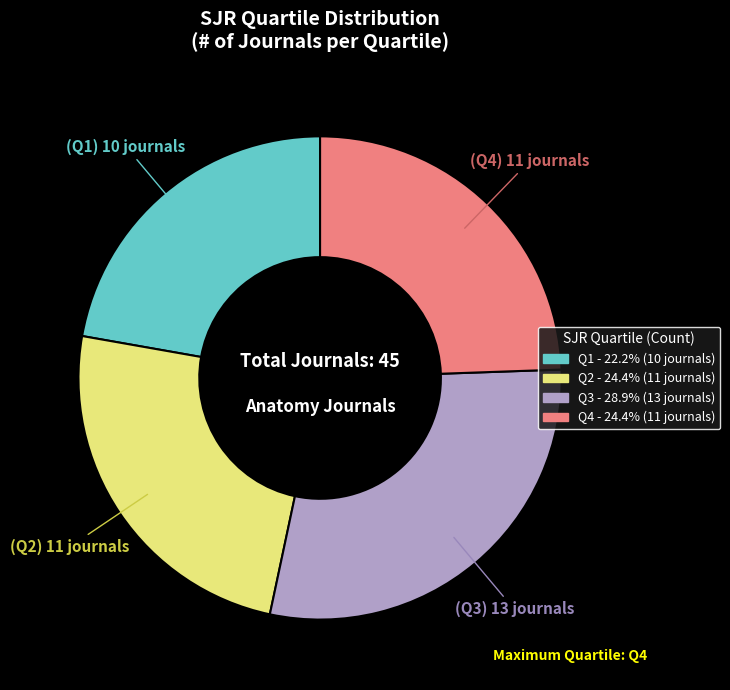

What is the ratio of the value at Q4 to the value at Q2?

1.0